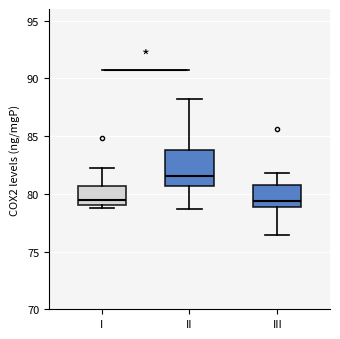

Where is the upper edge of the box for III on the y-axis? The values are not printed on the chart, so give them approximately, as read against the axis.

81.0